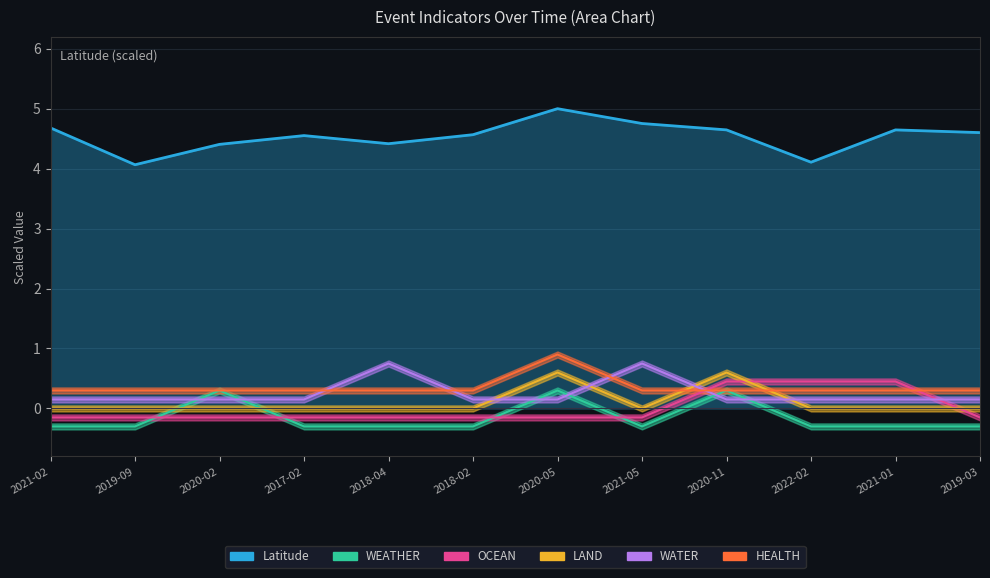

Between 2020-05 and 2021-05, which series saw the biggest shift?

WEATHER